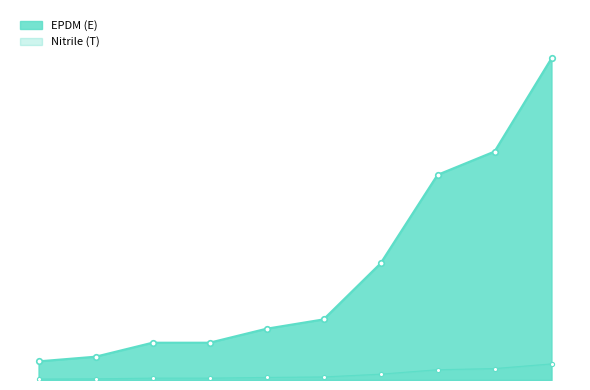

List the series in order of their peak value, lowest first.

Nitrile (T), EPDM (E)